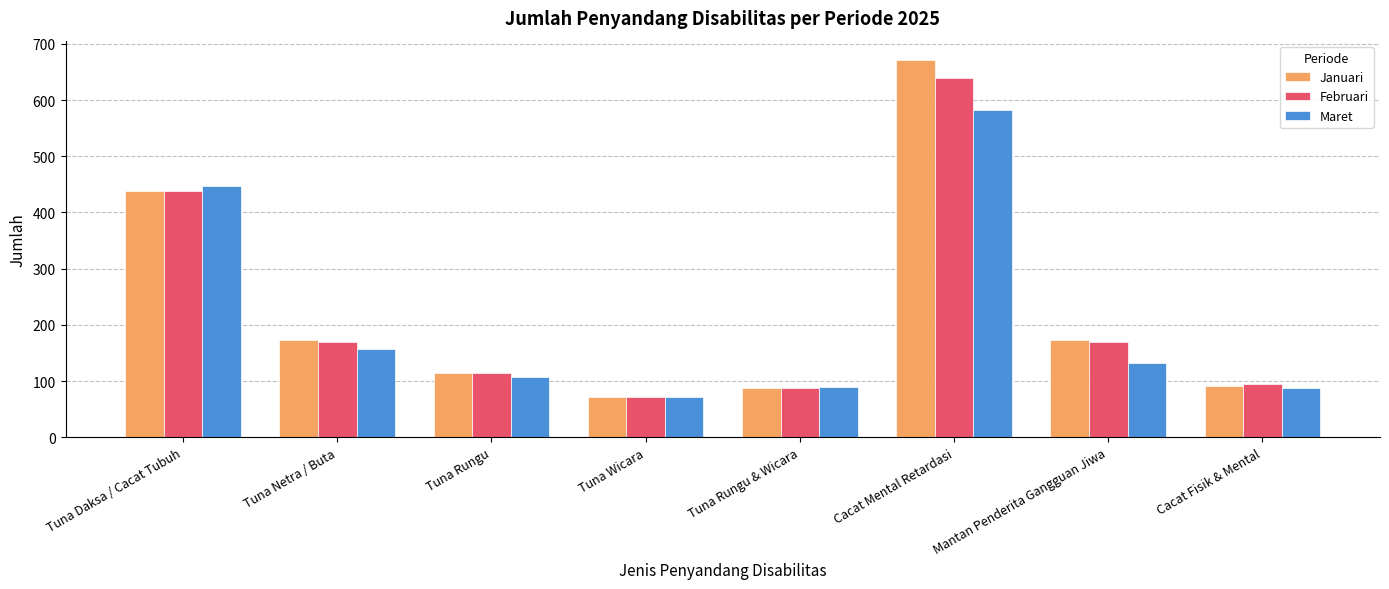

What is the difference between the maximum and second lowest values in the Maret series?

495